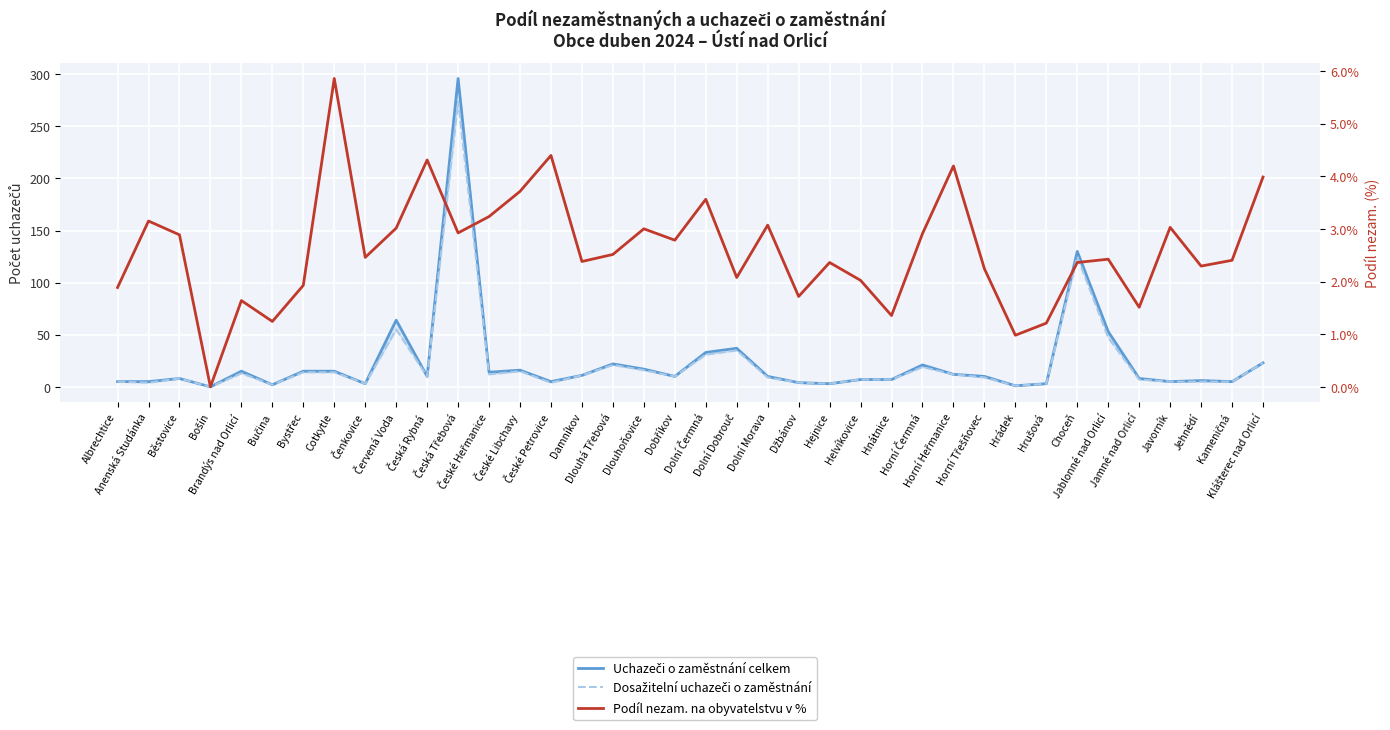

How many data points in Podíl nezam. na obyvatelstvu v % are less than 2?

10